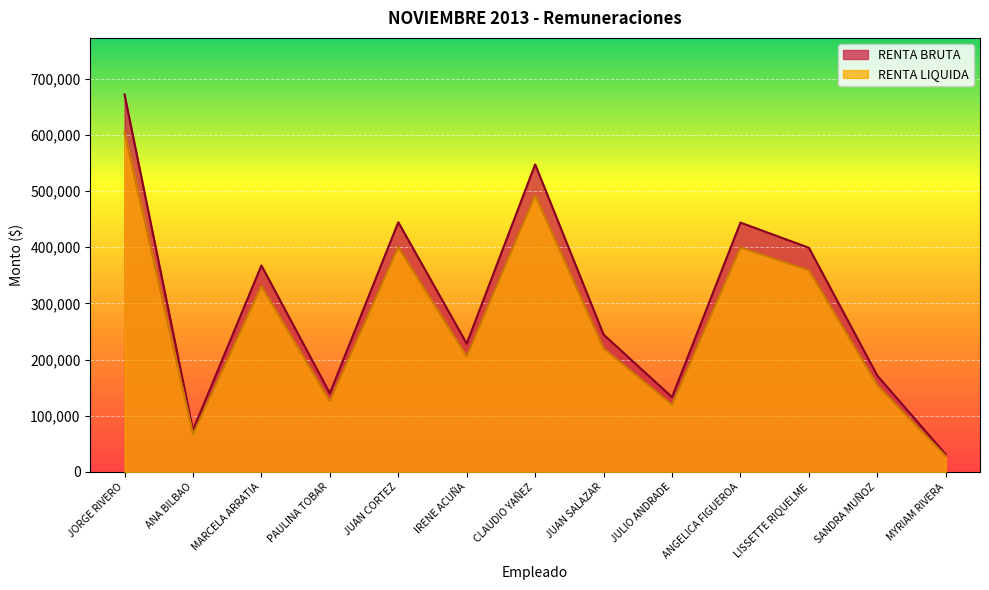

At which category is the sum across all series the highest?

JORGE RIVERO